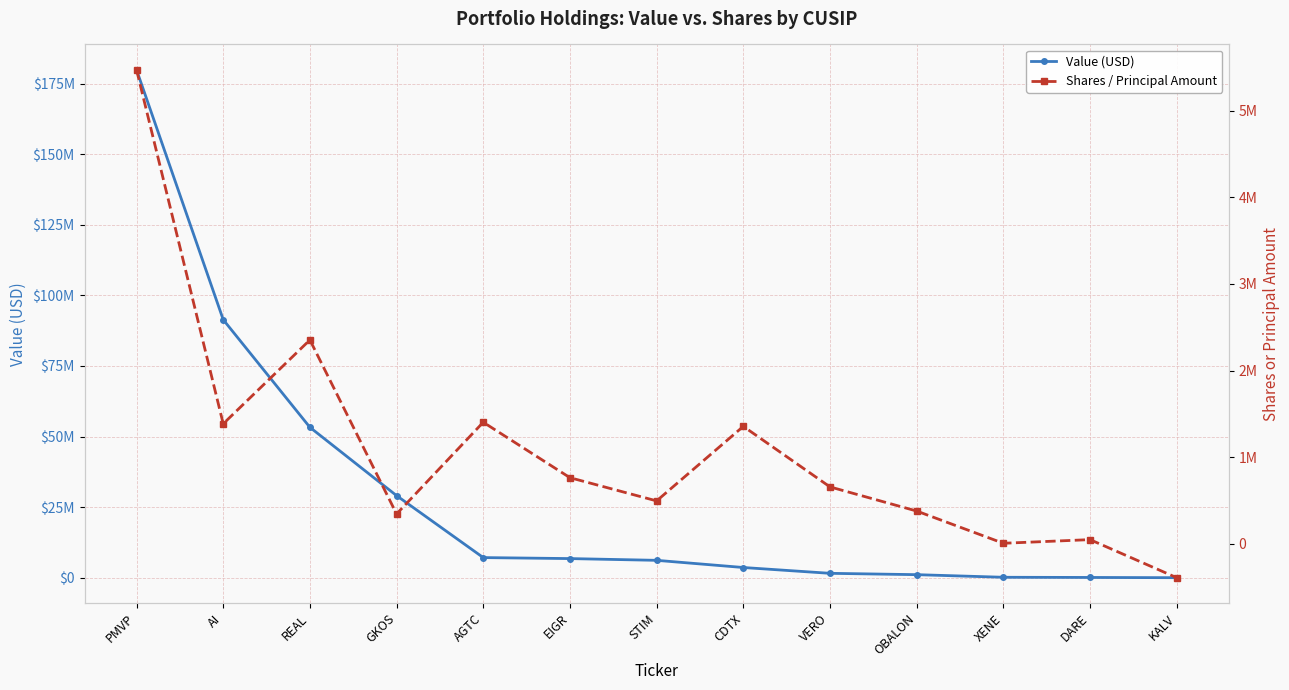

At AI, list the series in order from smallest to largest.

Shares / Principal Amount, Value (USD)